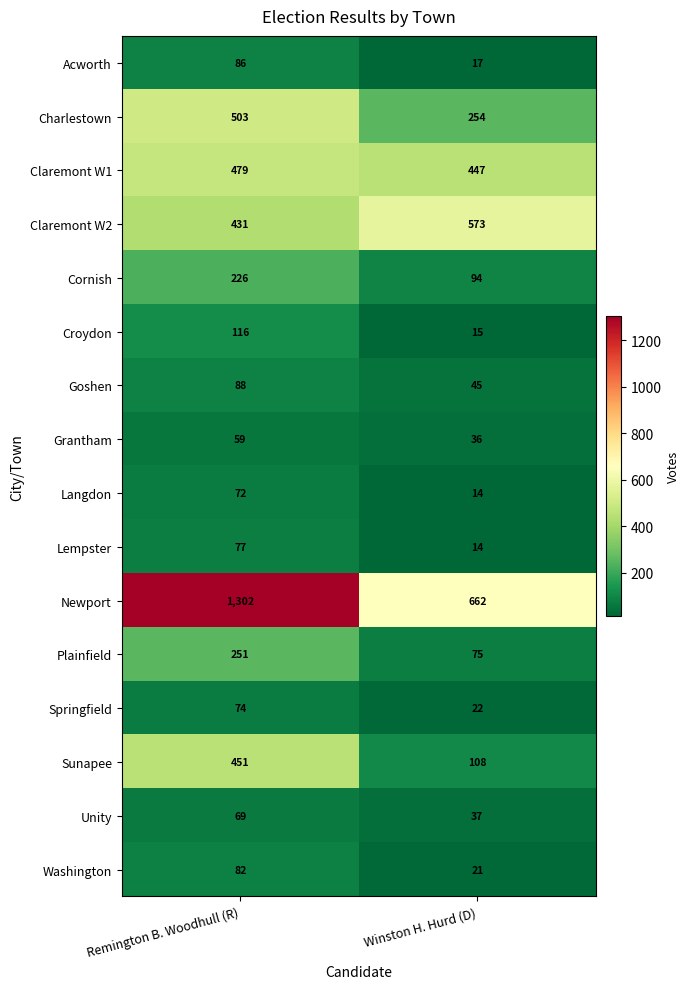

What is the total value across all series at Remington B. Woodhull (R)?

4366